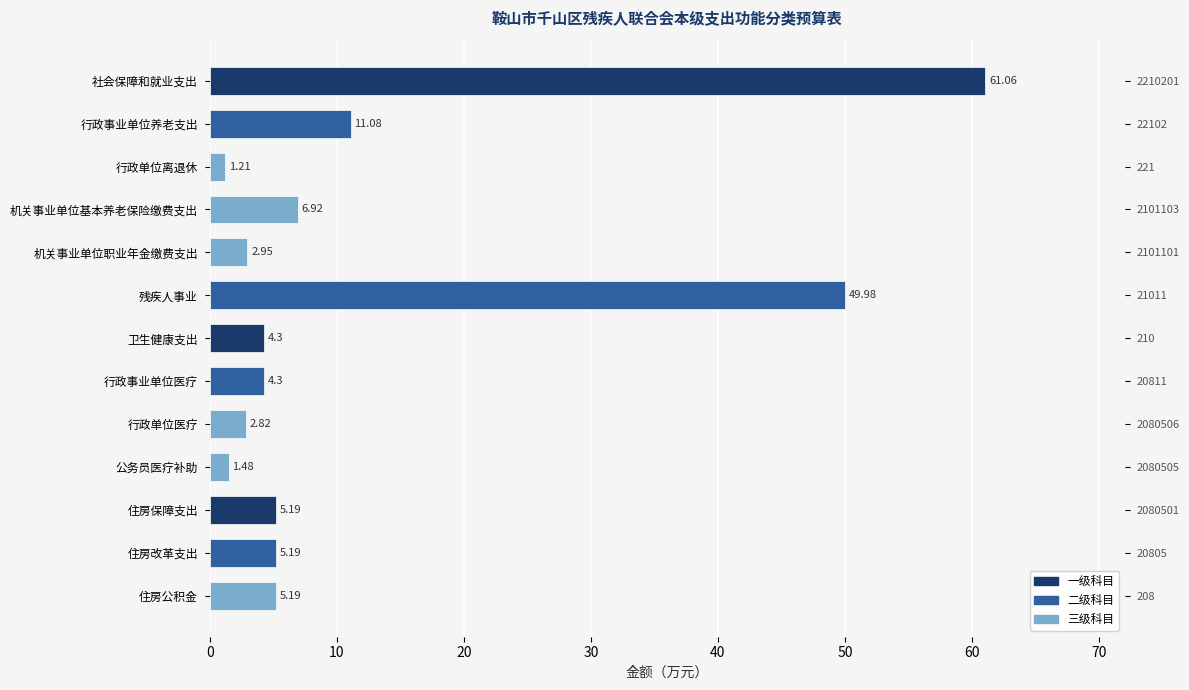

Between 住房改革支出 and 住房公积金, which is larger?

住房改革支出